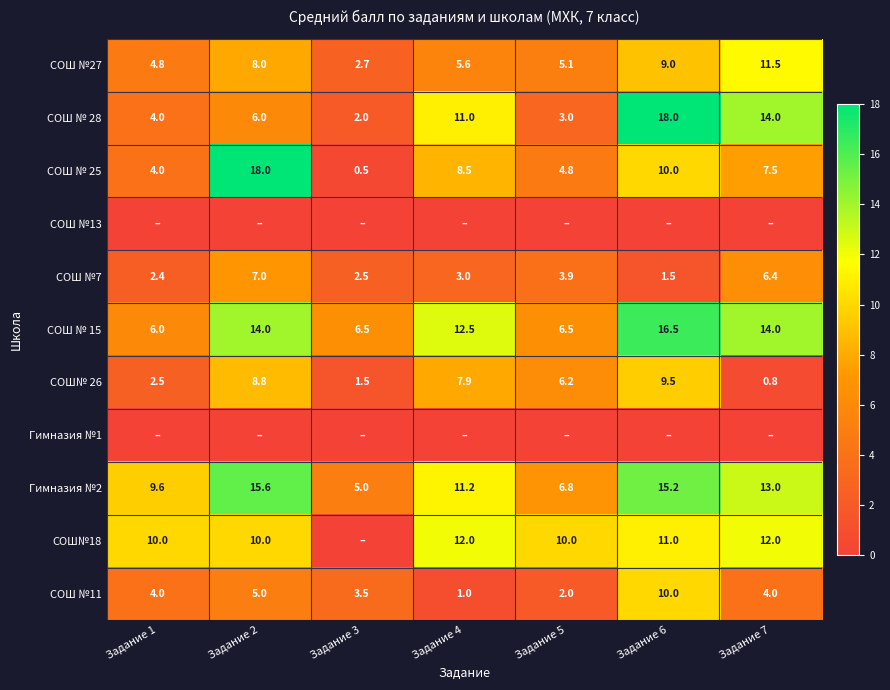

List the labels in order of СОШ № 28 value, smallest first.

Задание 3, Задание 5, Задание 1, Задание 2, Задание 4, Задание 7, Задание 6